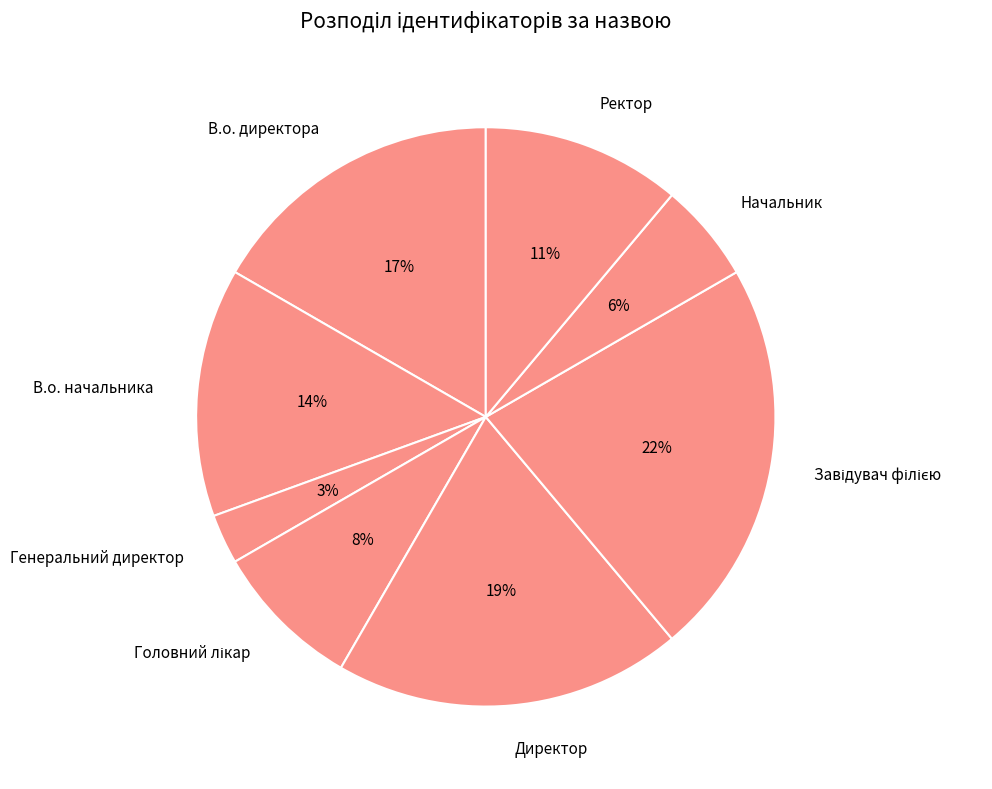

Does any single category account for the majority?

No